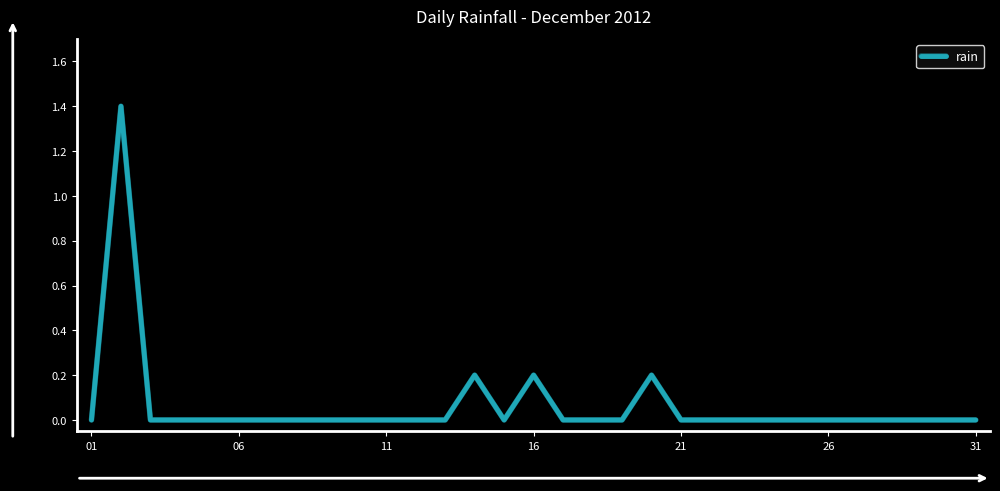

Reading left to right, extract all data points from this chart.

0.0	1.4	0.0	0.0	0.0	0.0	0.0	0.0	0.0	0.0	0.0	0.0	0.0	0.2	0.0	0.2	0.0	0.0	0.0	0.2	0.0	0.0	0.0	0.0	0.0	0.0	0.0	0.0	0.0	0.0	0.0